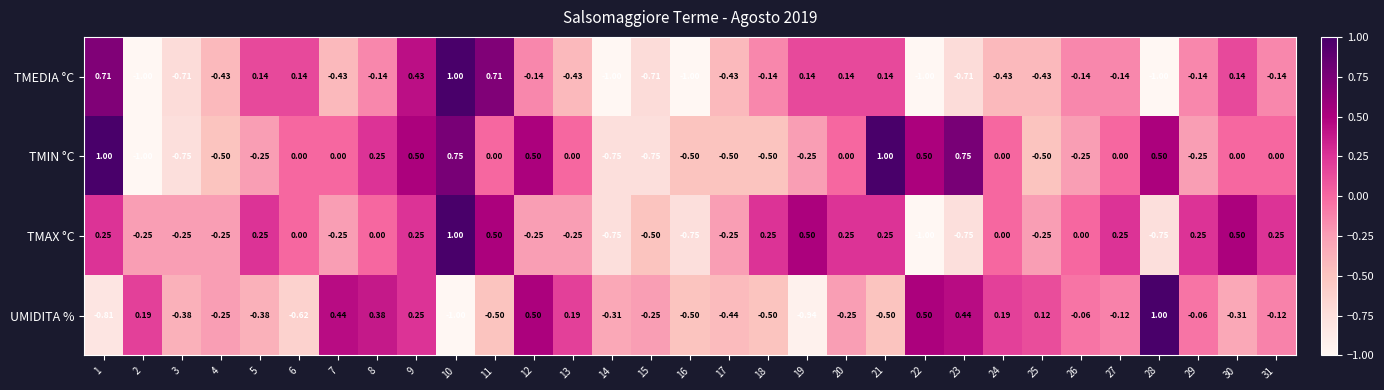

Is the value of TMIN °C at 23 greater than the value of TMEDIA °C at 9?

Yes